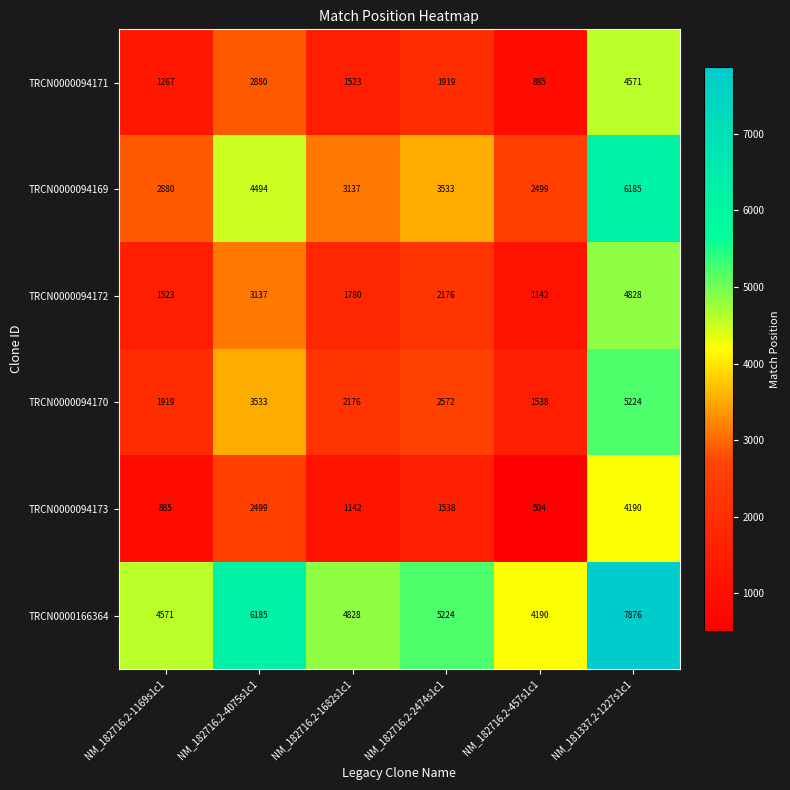

Where is TRCN0000094173 nearest to the value 2347?

NM_182716.2-4075s1c1